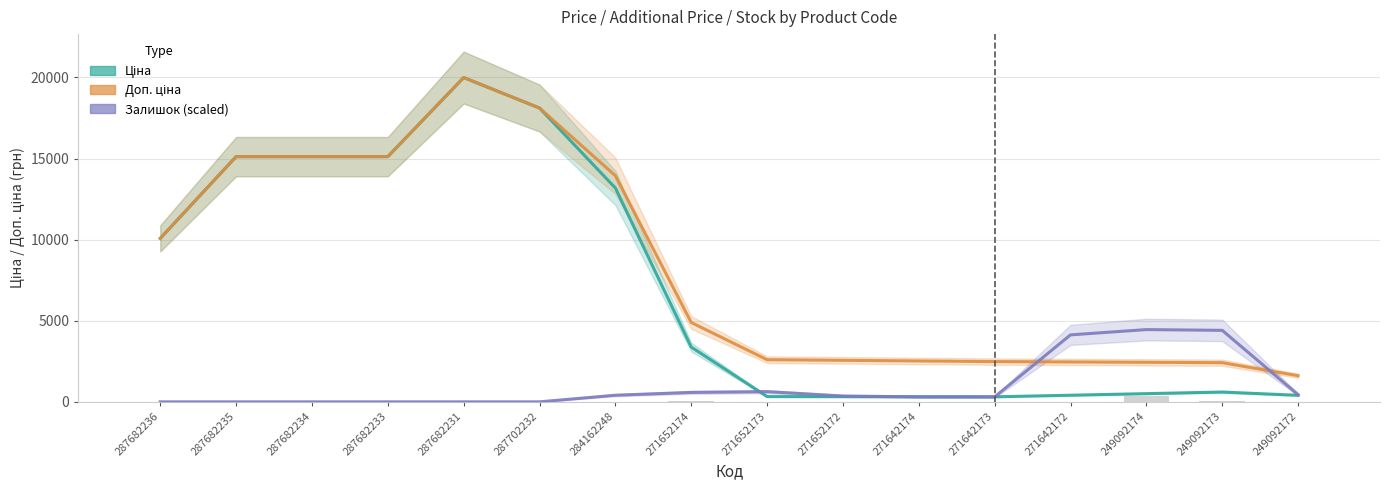

Reading right to left, transcribe all the data shown in this chart.

Ціна: 402.5	603.7	505.9	408.1	310.3	315.1	320.0	324.8	3376.5	13184.0	18115.8	19995.8	15120.0	15120.0	15120.0	10080.0
Доп. ціна: 1609.9	2414.8	2437.4	2459.9	2482.4	2521.0	2559.7	2598.3	4892.2	13941.9	18115.8	19995.8	15120.0	15120.0	15120.0	10080.0
Залишок (scaled): 442.0	4408.3	4454.8	4129.1	302.4	302.4	360.6	628.1	581.6	407.1	0.0	0.0	0.0	0.0	0.0	0.0